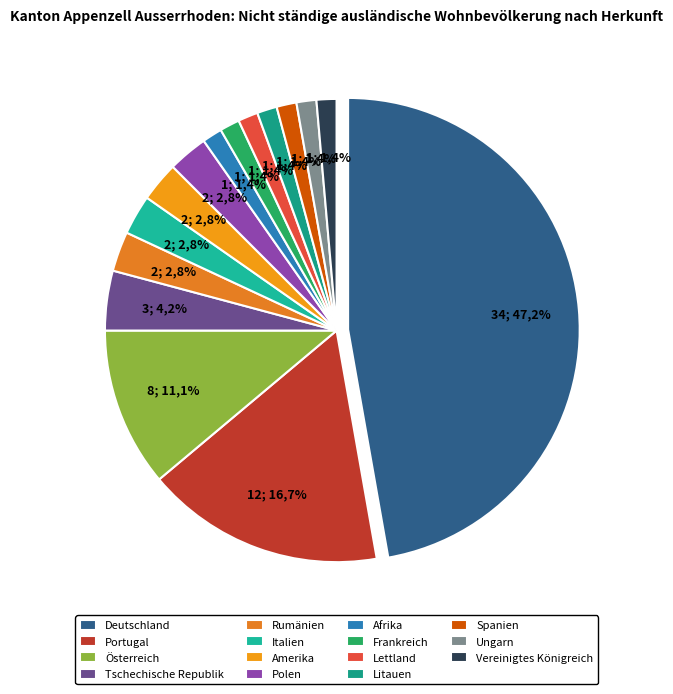

Which slice is the smallest?

Afrika